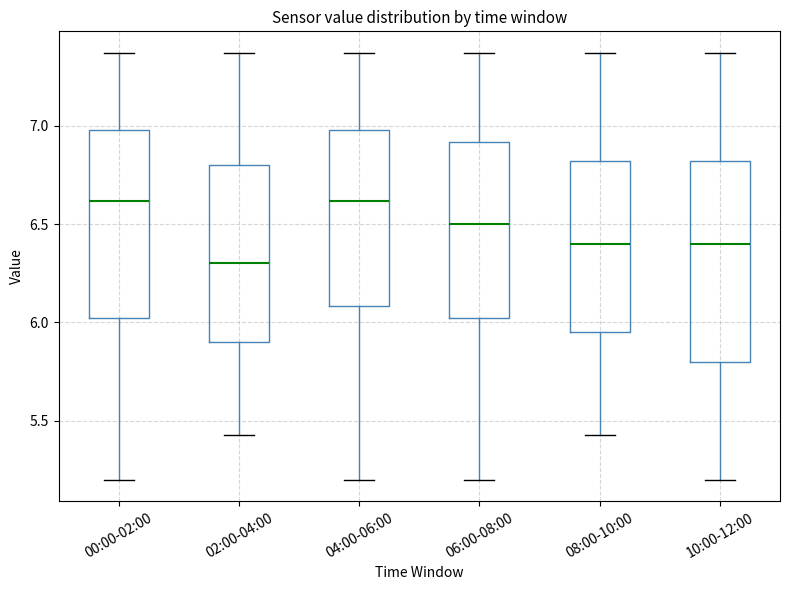

Where does the lower whisker of the box for 08:00-10:00 end on the y-axis? The values are not printed on the chart, so give them approximately, as read against the axis.

5.45